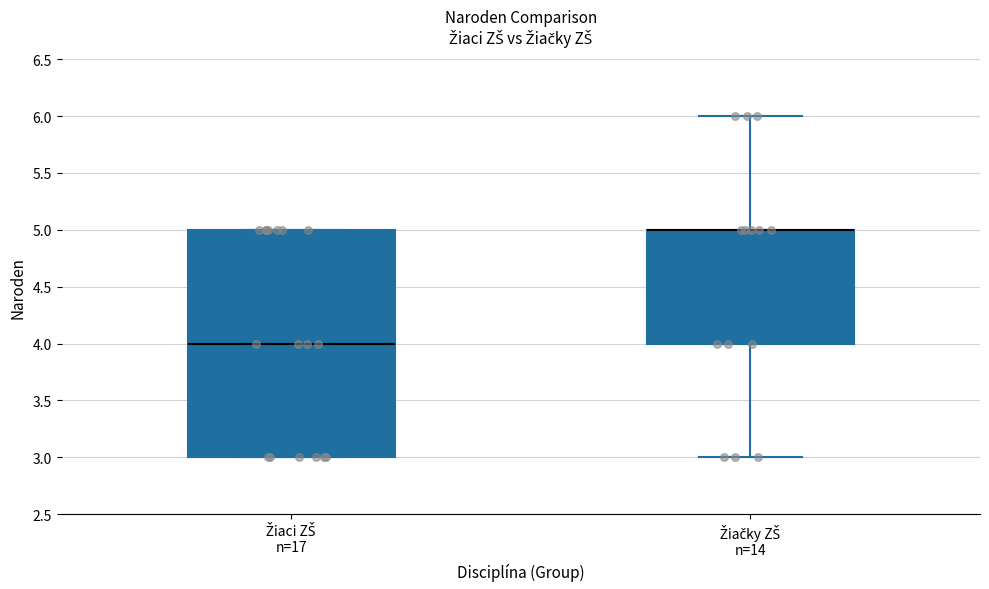

Which box is the tallest, from its lower edge to its upper edge?

Žiaci ZŠ n=17